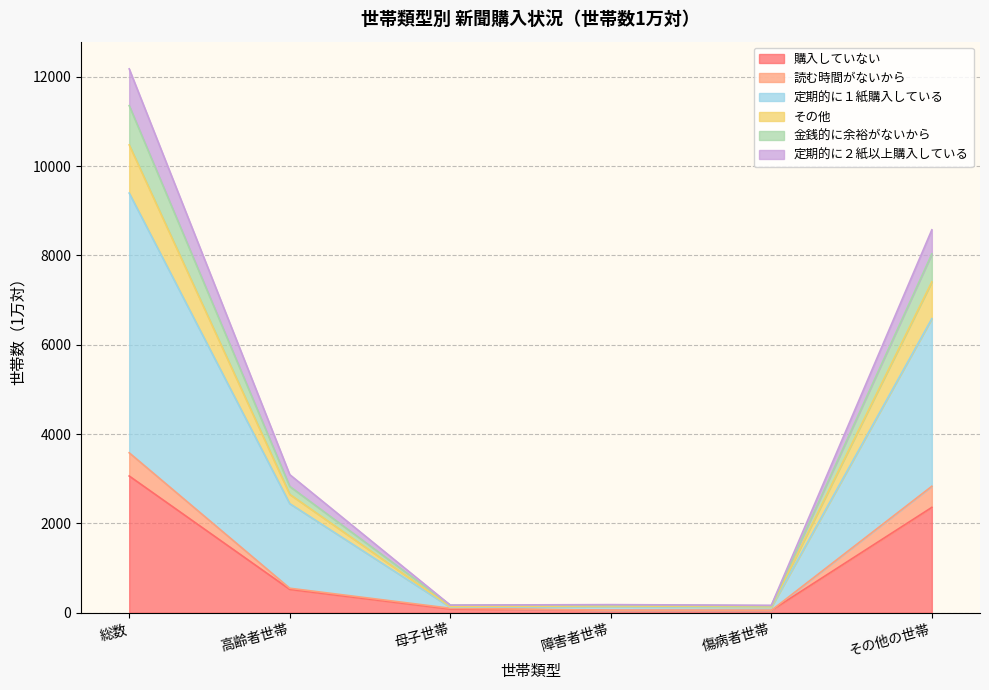

At which label is 購入していない closest to 1555?

その他の世帯